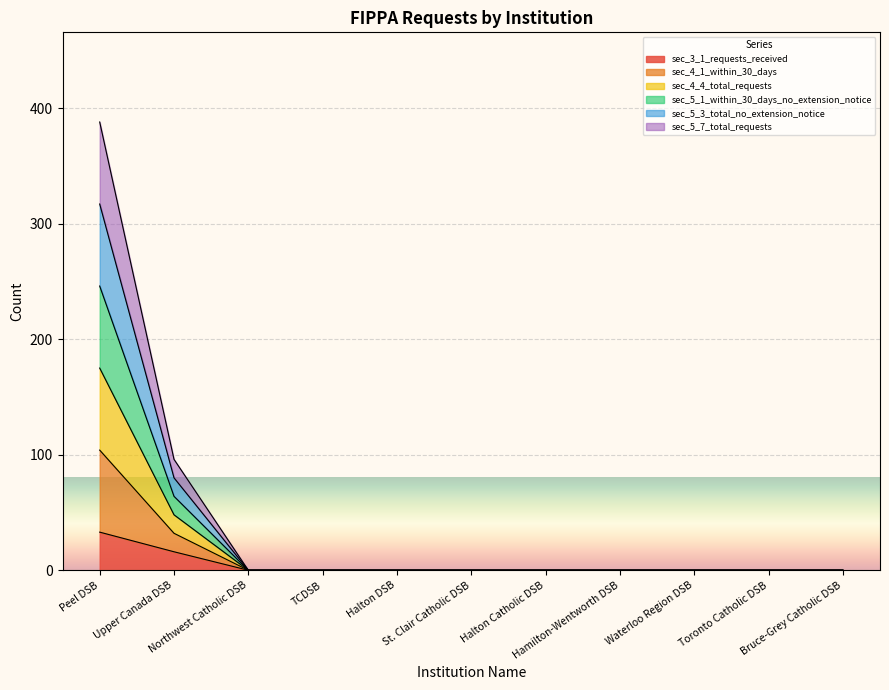

What position from the left is Toronto Catholic DSB?

10